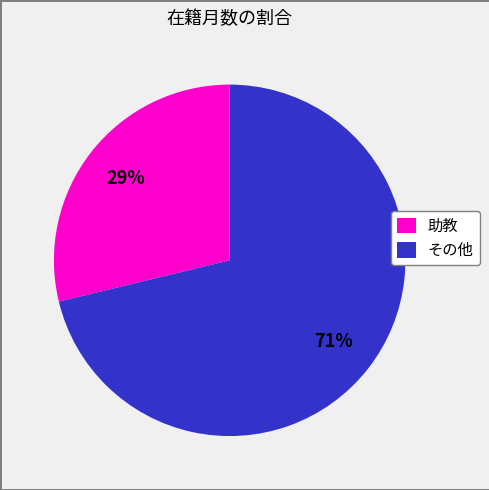

Which slice is the smallest?

助教